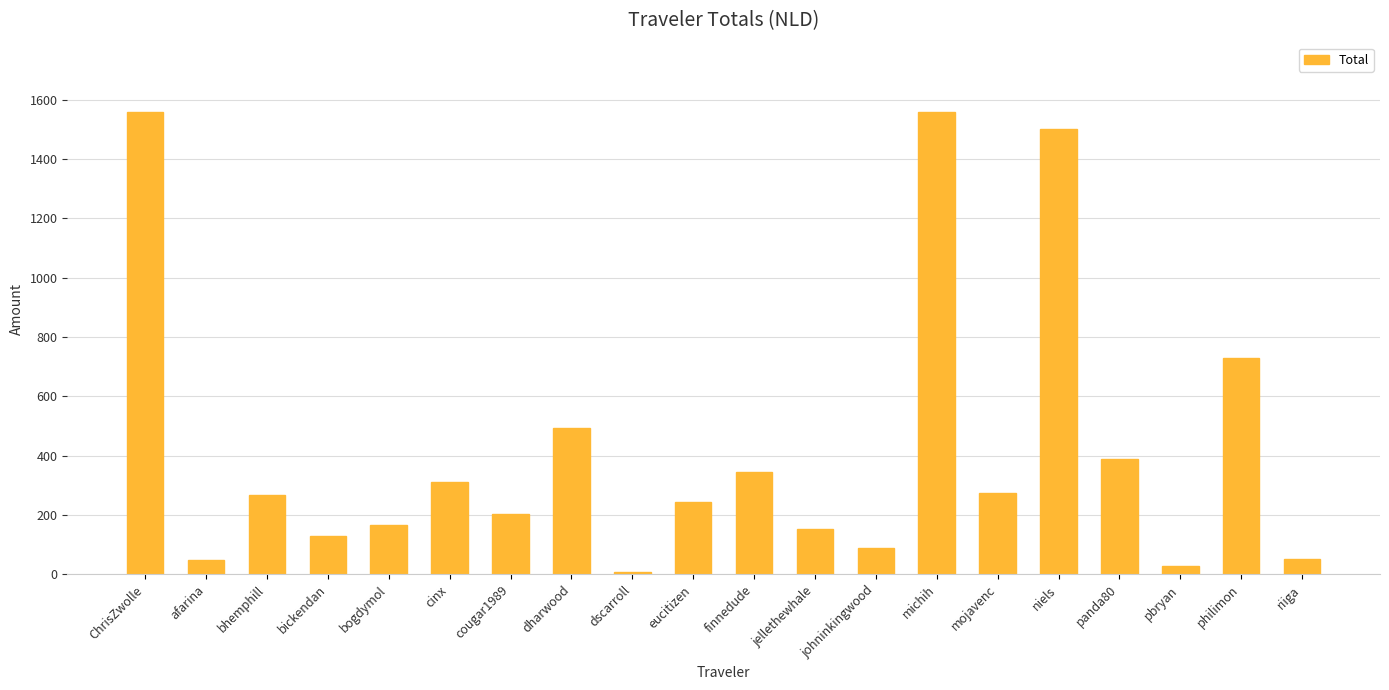

What is the label of the 14th bar from the left?

michih